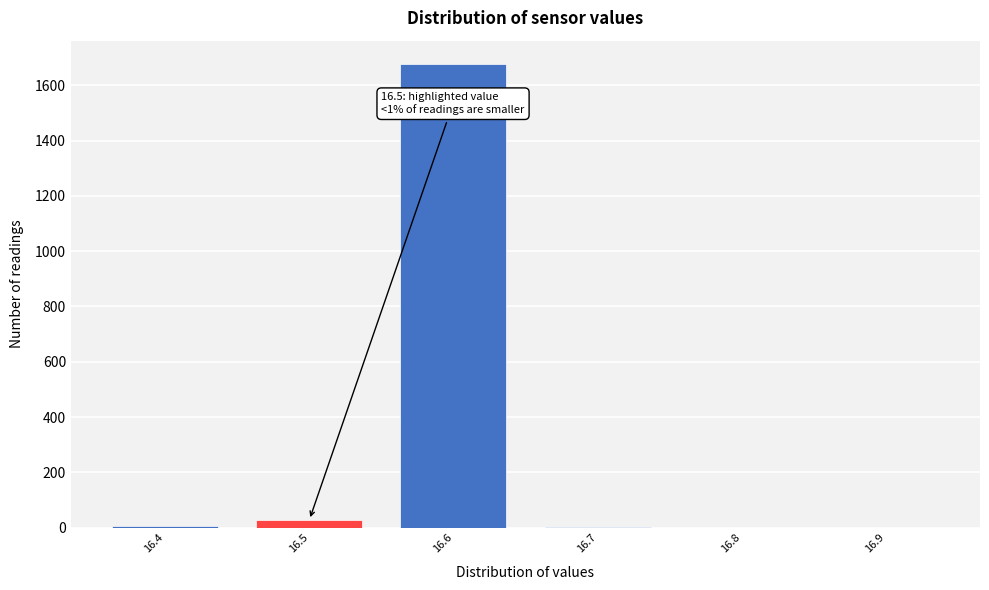

Over which range of the x-axis is the bar tallest?

16.55 to 16.65